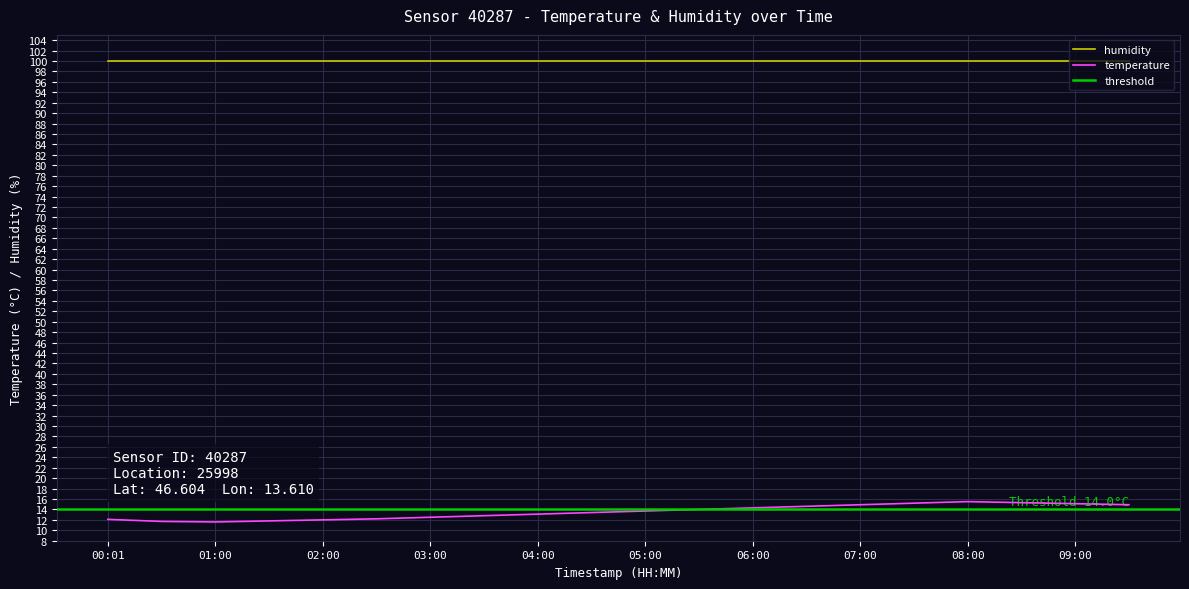

How many points are higher than both their immediate neighbors (excluding endpoints)?

1